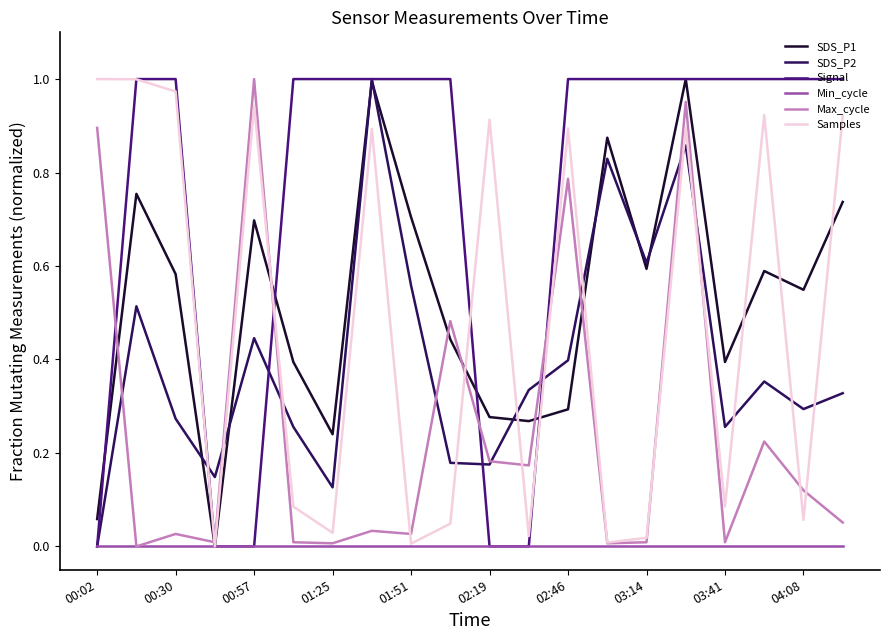

The SDS_P1 series shows 0.7 at 00:57. True or false?

True